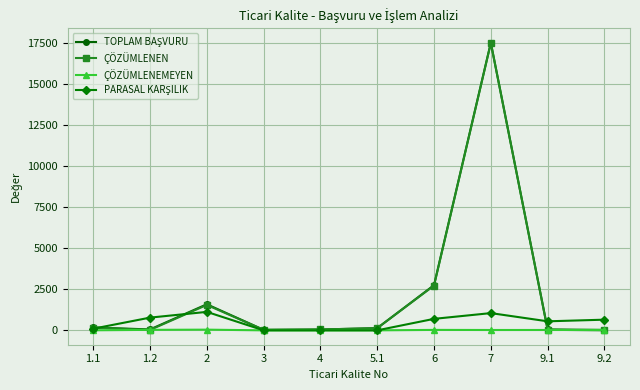

What is the sum of all ÇÖZÜMLENEN values?

22225